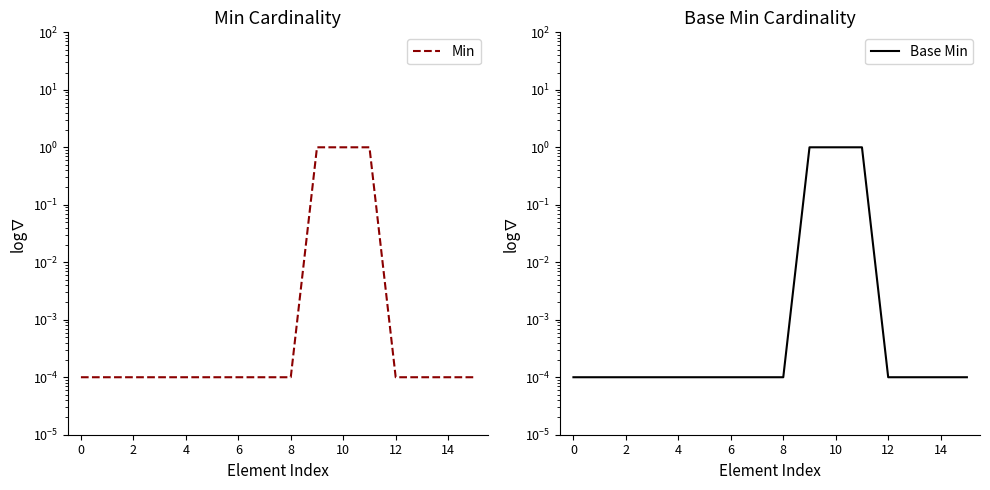

How many lines are shown in the chart?

2